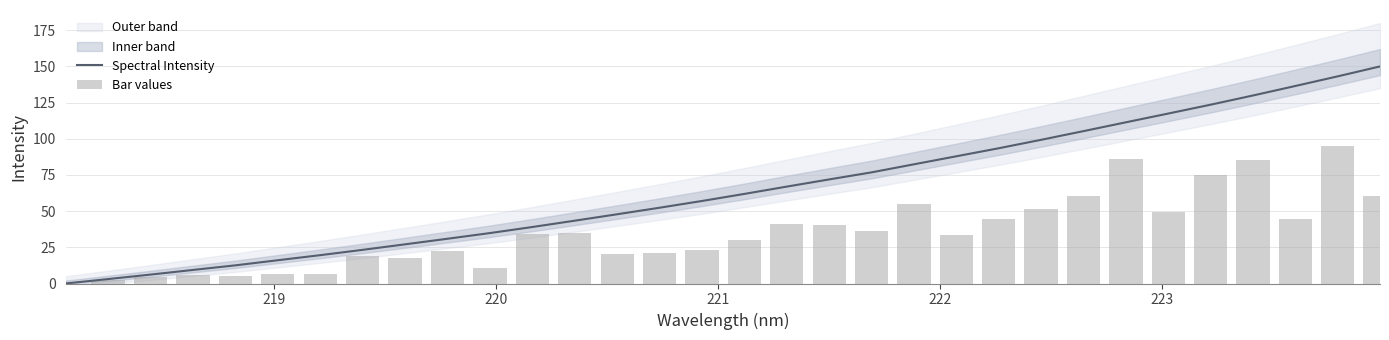

How many groups of bars are there?

32